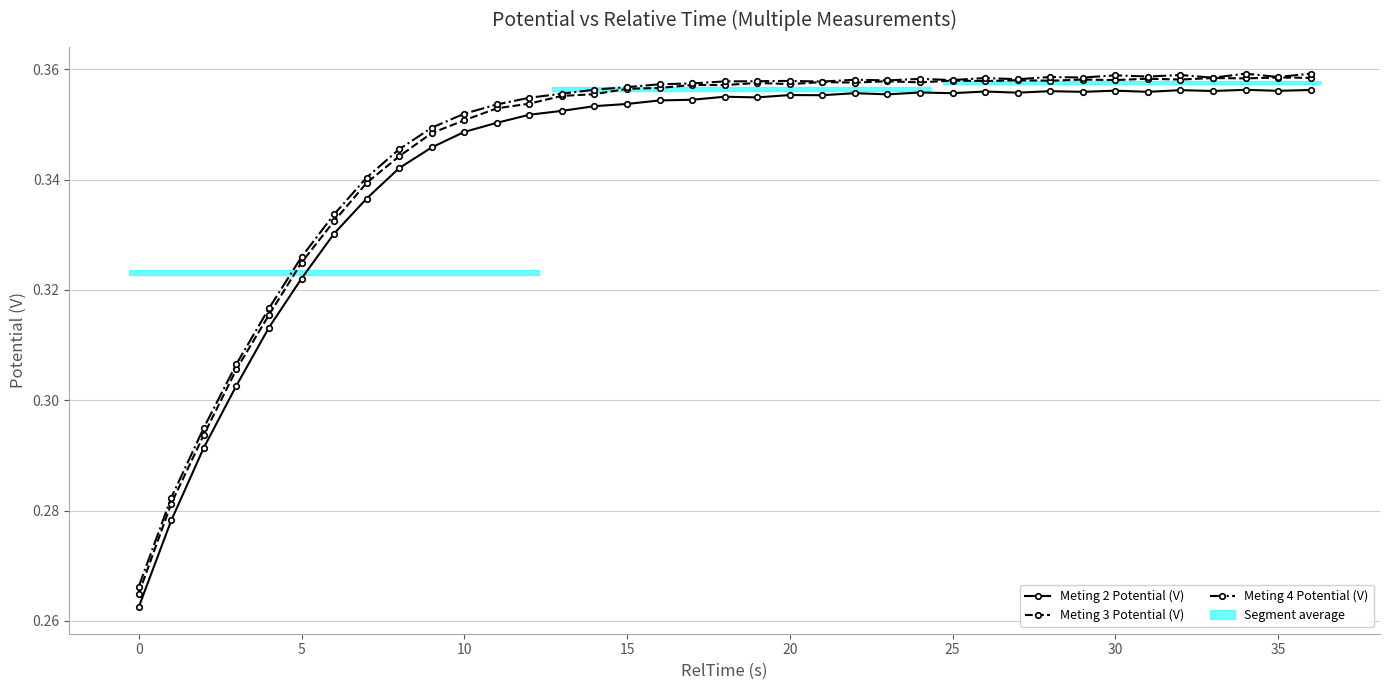

Between 30 and 12, which is larger?

30